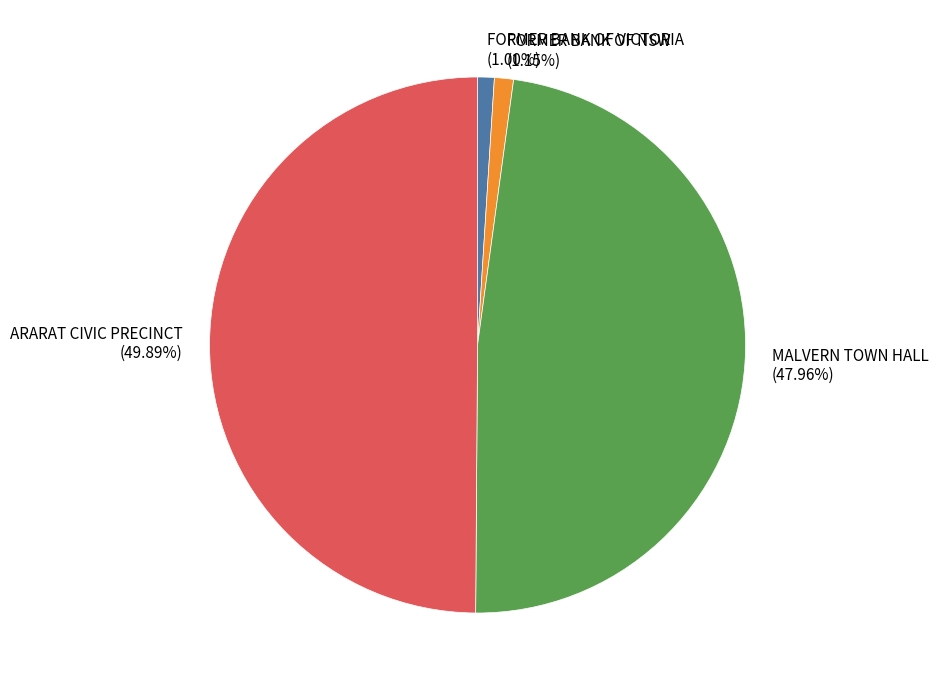

To the nearest percent, what is the combined percentage of FORMER BANK OF VICTORIA and FORMER BANK OF NSW?

2%